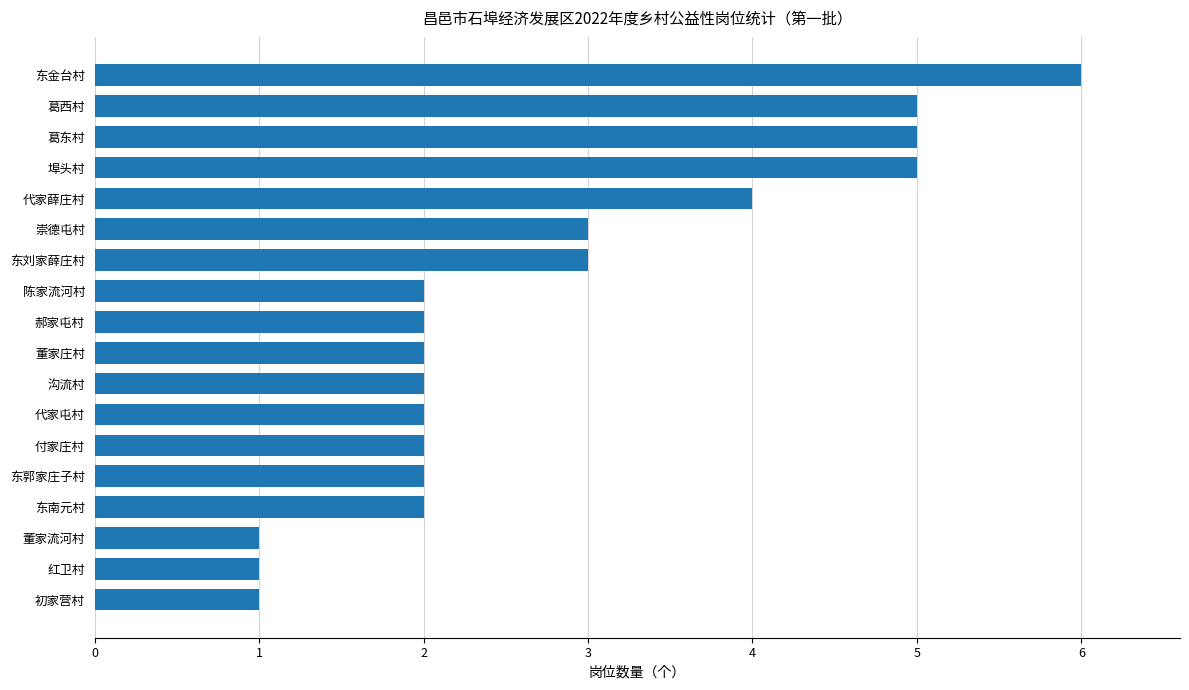

Is it true that the value at 董家庄村 is 3?

False